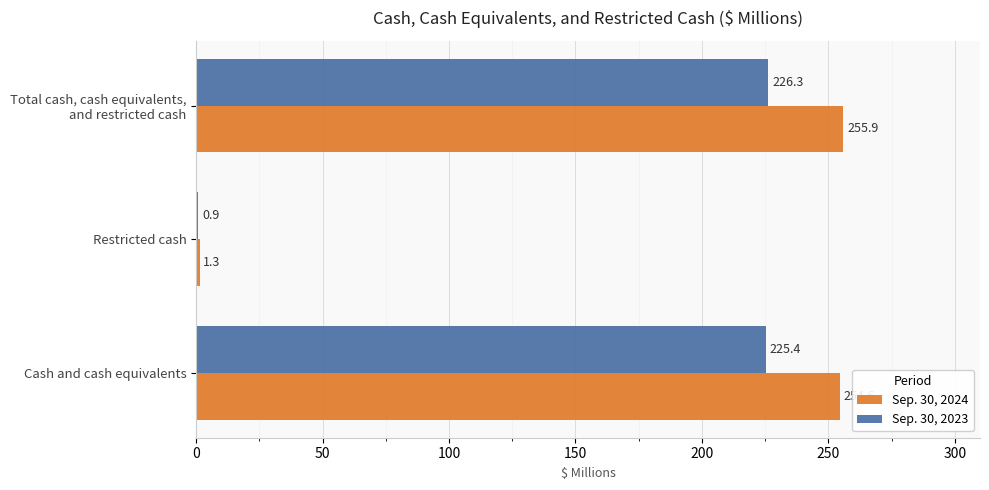

What is the sum of the Sep. 30, 2023 values at Cash and cash equivalents and Restricted cash?

226.3